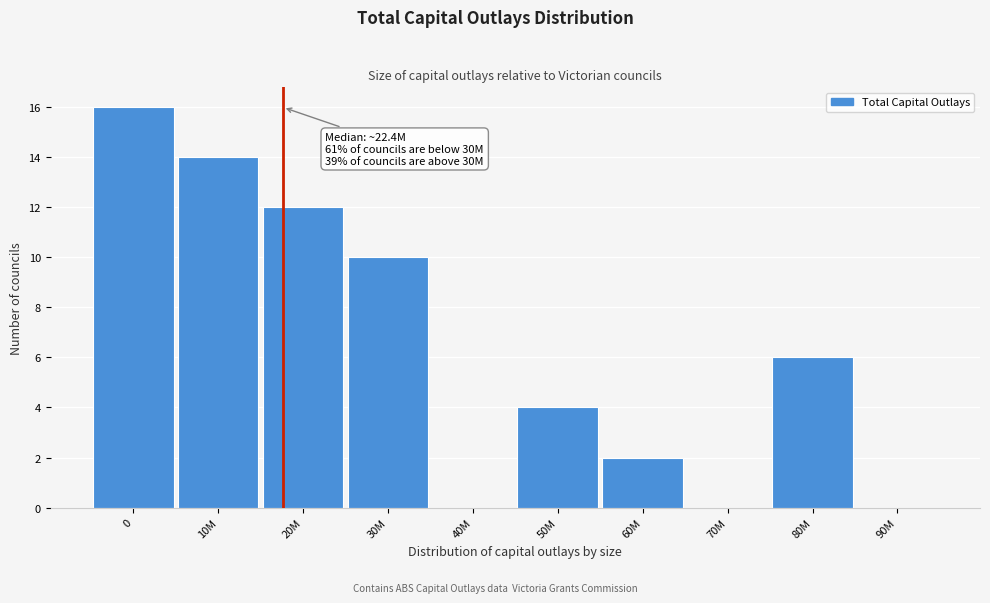

Reading left to right, what are all the values shown in this chart?

0=16	10M=14	20M=12	30M=10	40M=0	50M=4	60M=2	70M=0	80M=6	90M=0